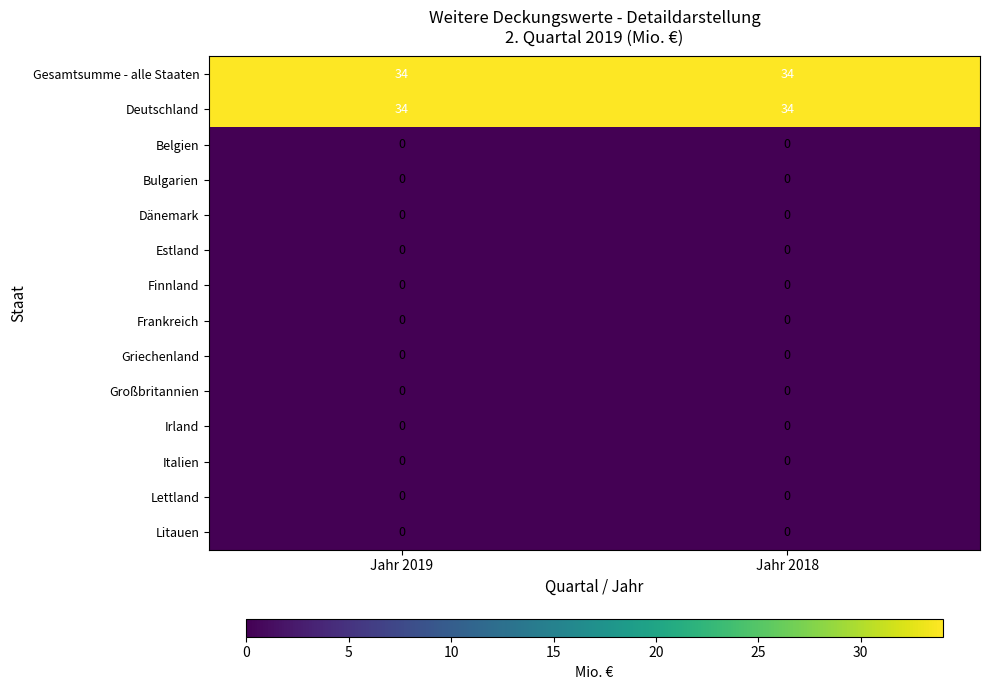

What is the total value across all series at Jahr 2018?

68